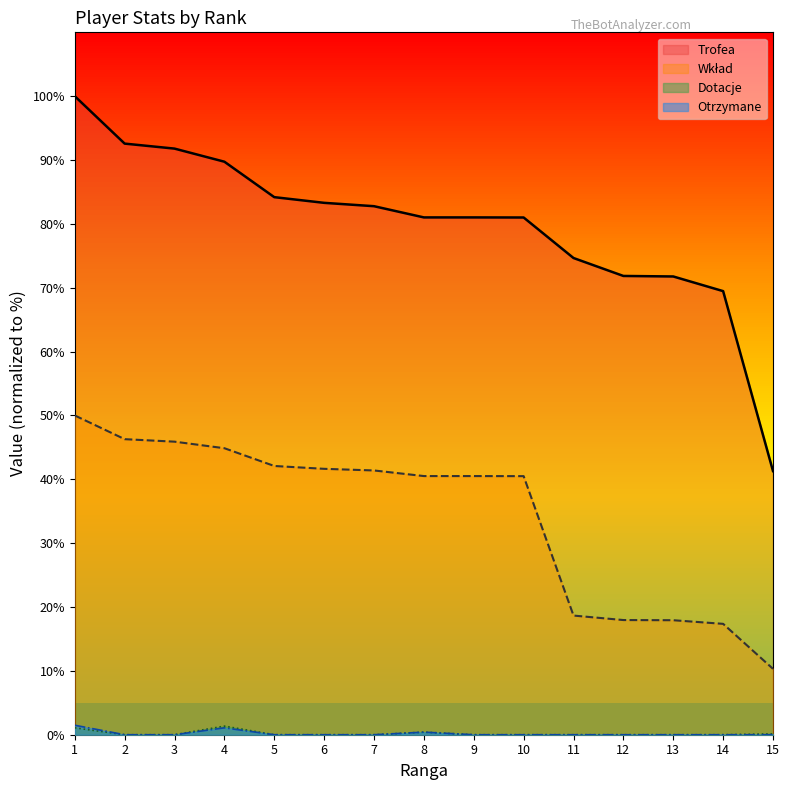

Between 9 and 14, which is larger?

9